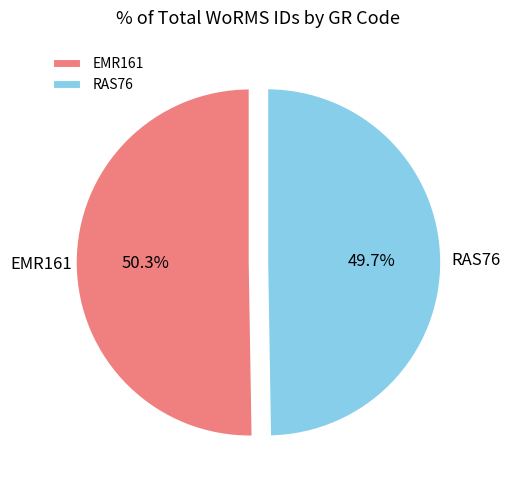

True or false: RAS76 accounts for 41% of the total.

False